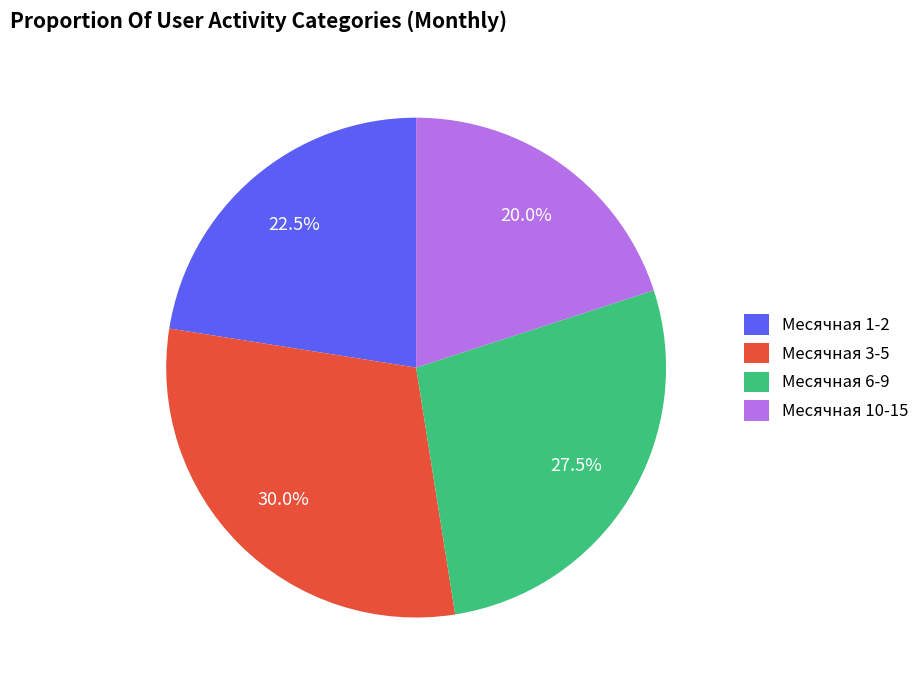

How many segments does this pie chart have?

4